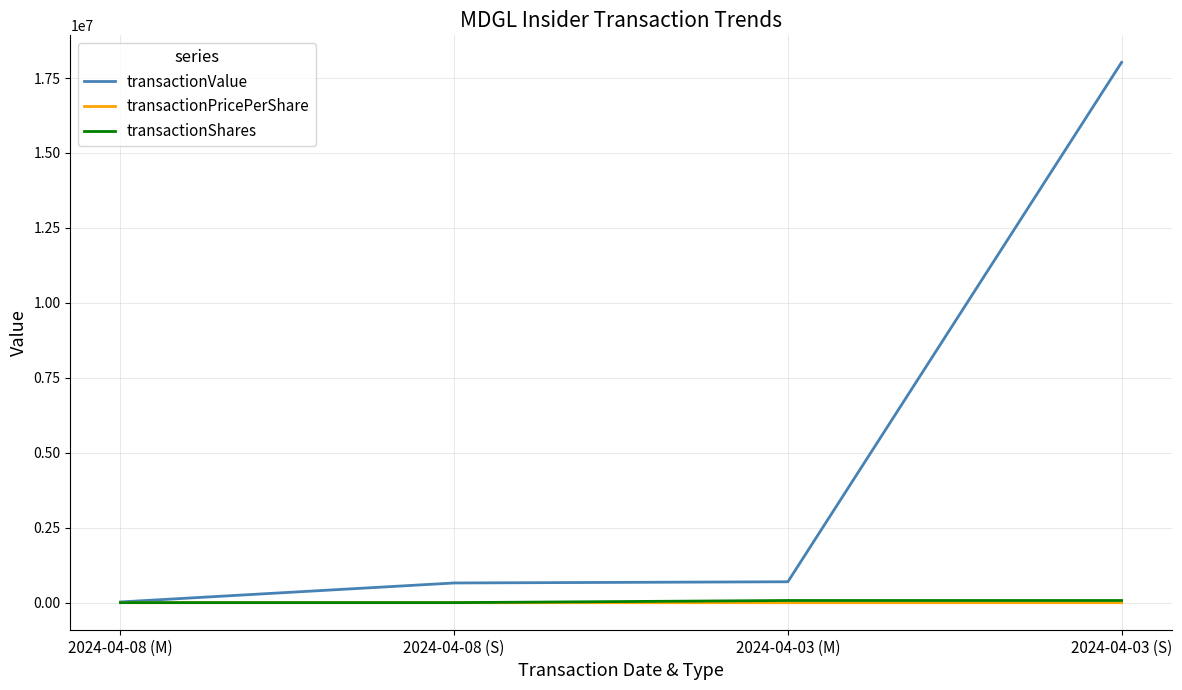

Which series changed the most between 2024-04-08 (S) and 2024-04-03 (S)?

transactionValue